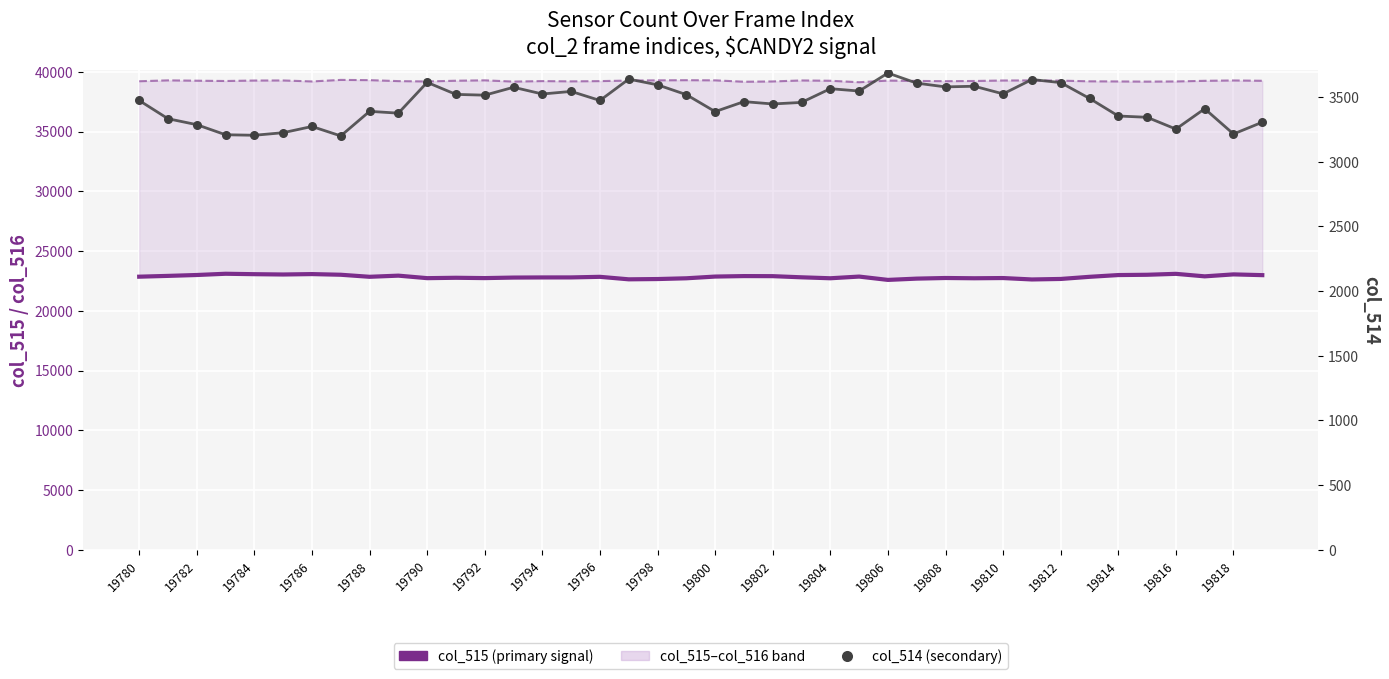

Which series reaches the maximum Y coordinate?

col_516